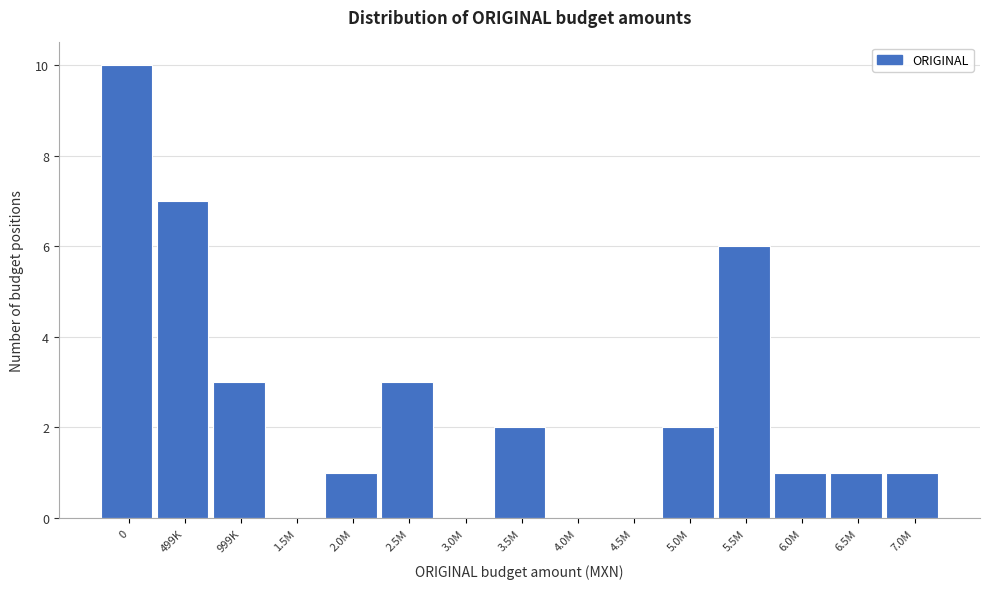

Reading right to left, list all the values displayed in this chart.

7.0M=1	6.5M=1	6.0M=1	5.5M=6	5.0M=2	4.5M=0	4.0M=0	3.5M=2	3.0M=0	2.5M=3	2.0M=1	1.5M=0	999K=3	499K=7	0=10